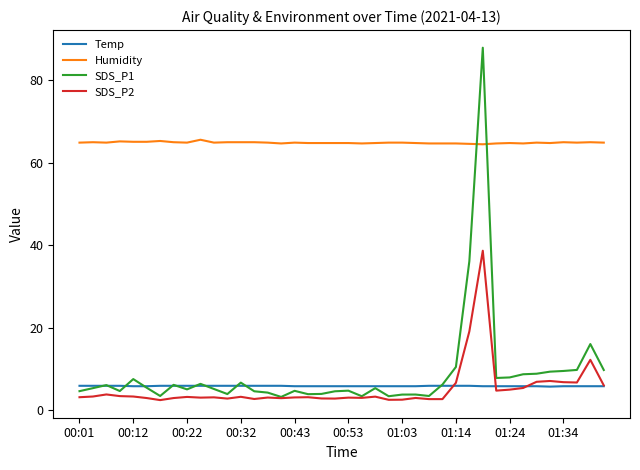

What are all the series names shown in the legend?

Temp, Humidity, SDS_P1, SDS_P2